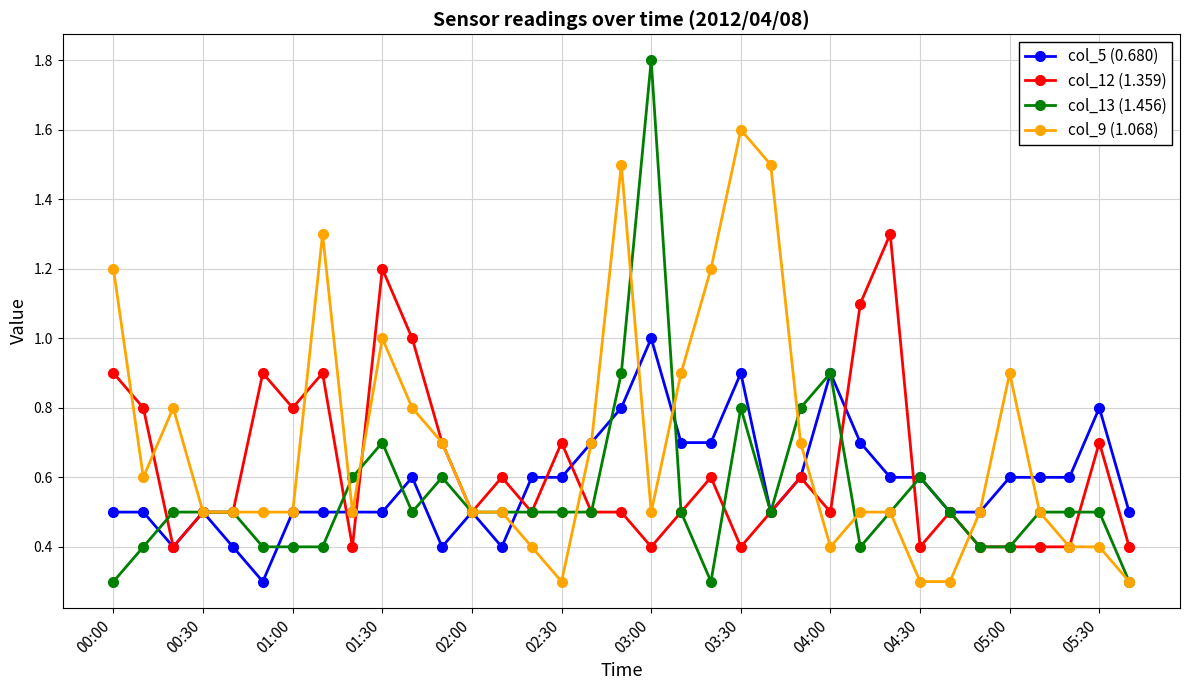

Which series has the largest total across all categories?

col_9 (1.068)